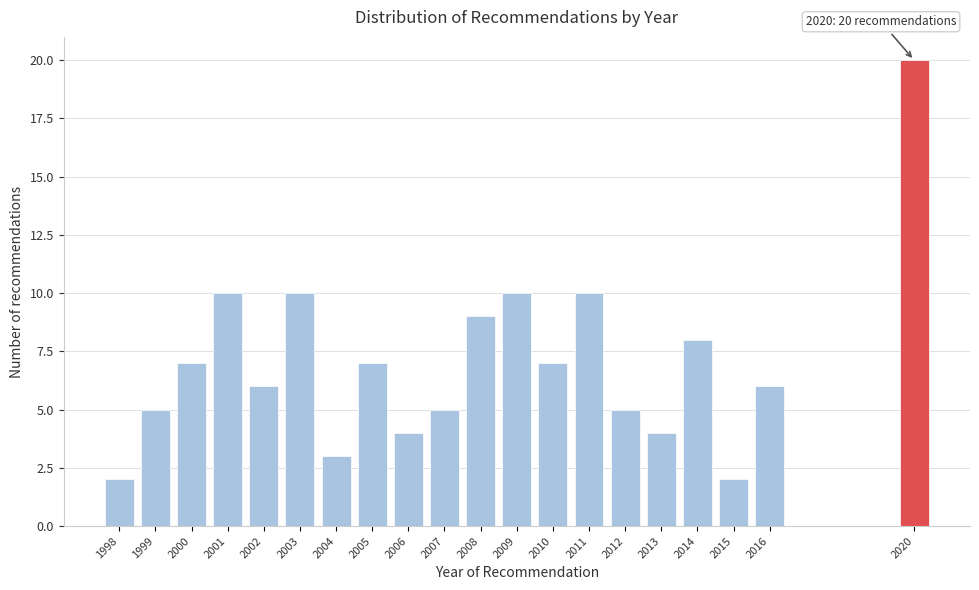

Reading left to right, what are all the values shown in this chart?

2	5	7	10	6	10	3	7	4	5	9	10	7	10	5	4	8	2	6	20